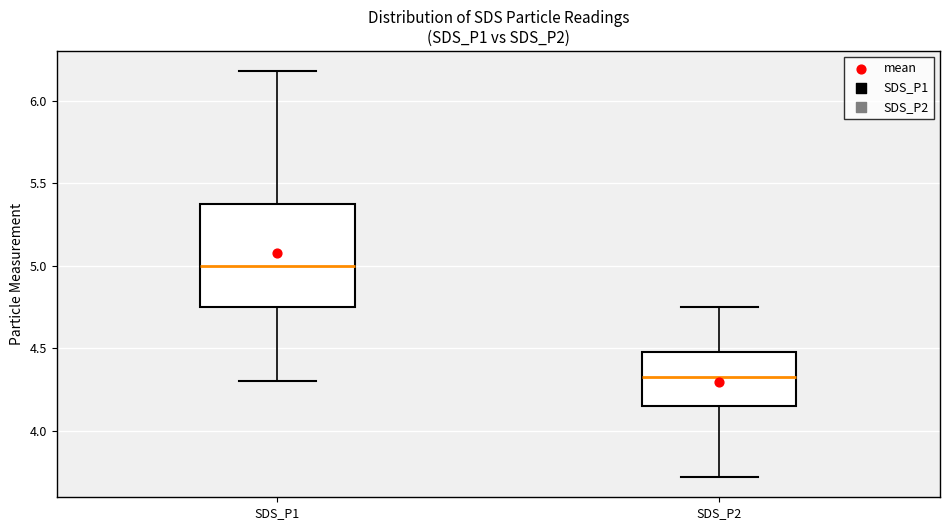

Where is the upper edge of the box for SDS_P1 on the y-axis? The values are not printed on the chart, so give them approximately, as read against the axis.

5.40